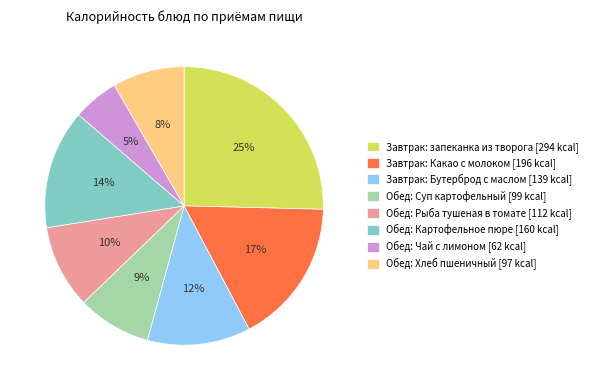

How many slices are in this pie chart?

8